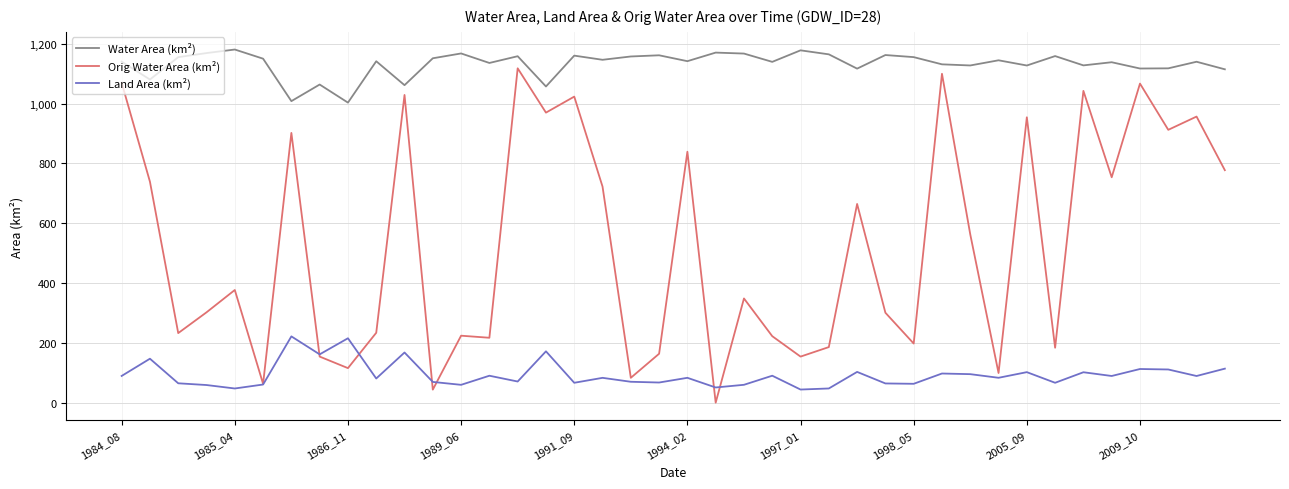

What is the highest value of the Orig Water Area (km²) series?

1118.1